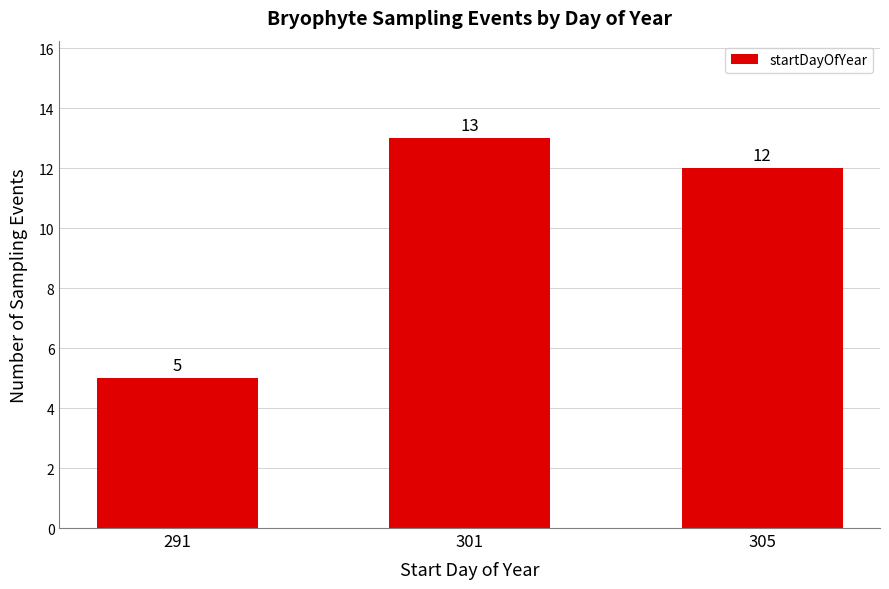

Which label corresponds to the smallest value in the chart?

291